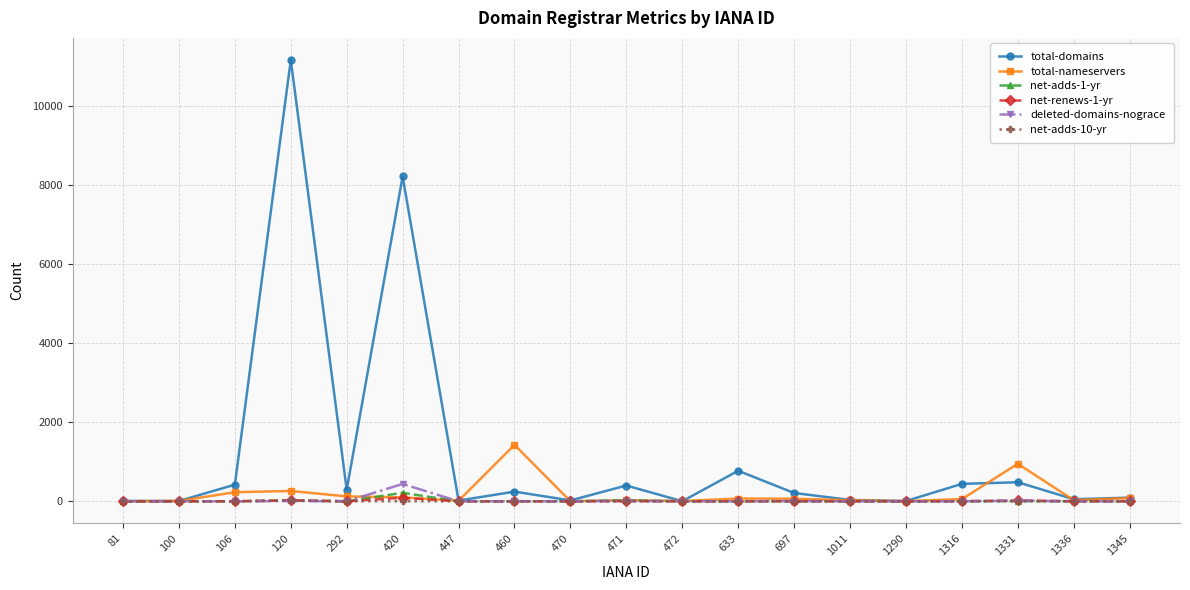

Is the value of total-domains at 420 greater than the value of net-adds-10-yr at 106?

Yes